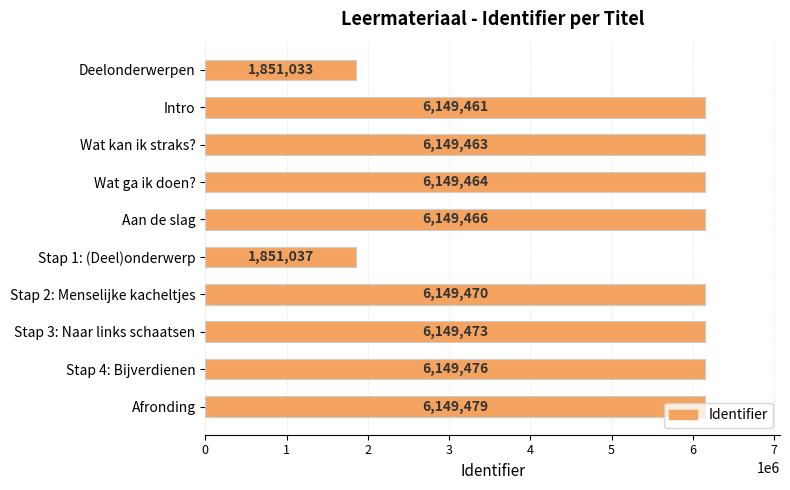

True or false: the data shows 1910453 at Intro.

False